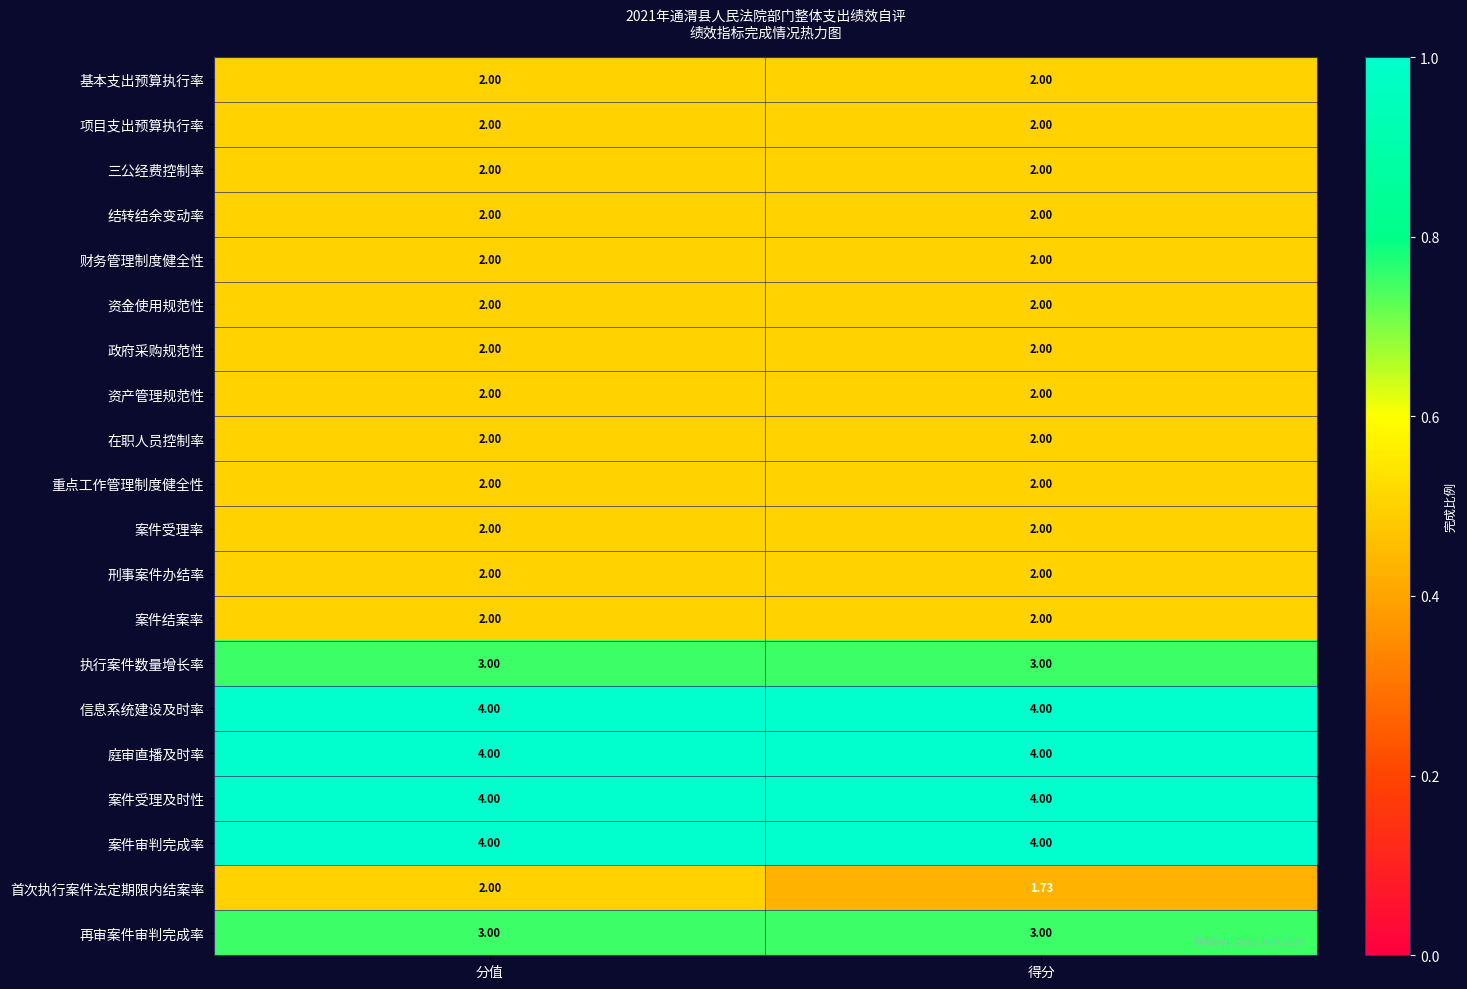

At which category is the sum across all series the highest?

分值